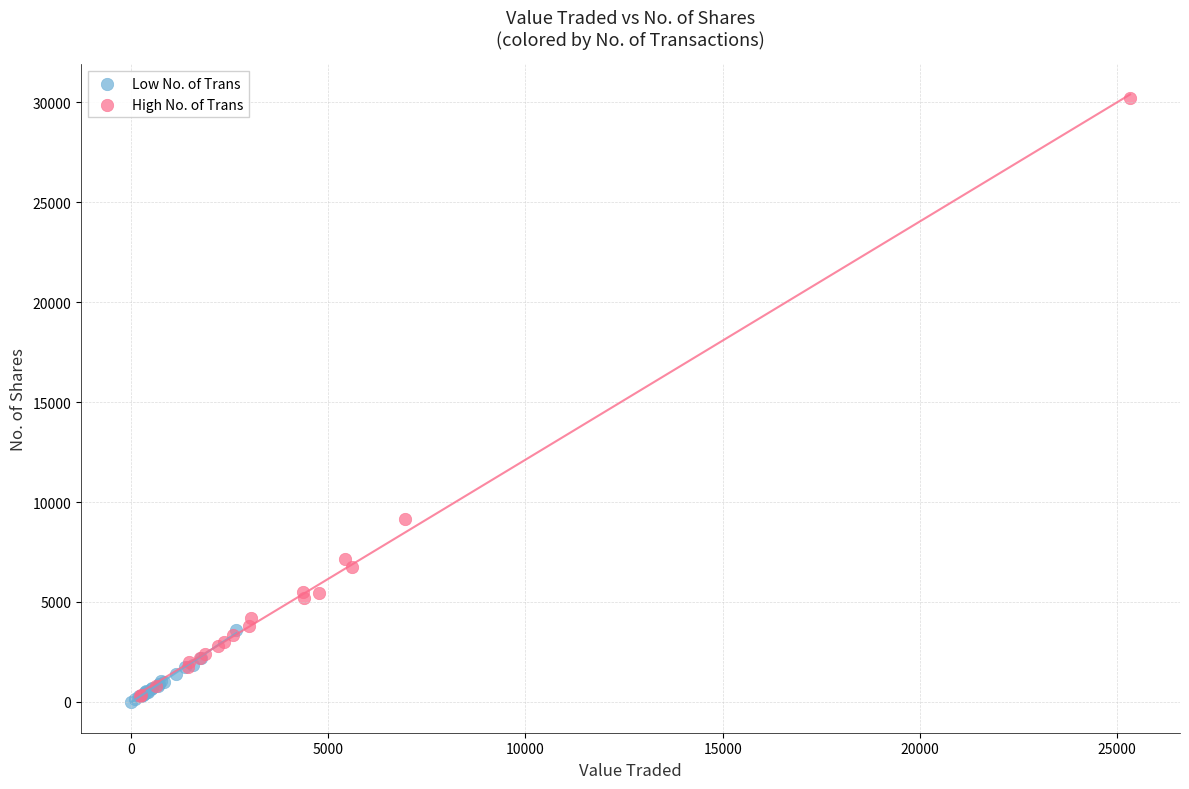

What are all the series names shown in the legend?

Low No. of Trans, High No. of Trans